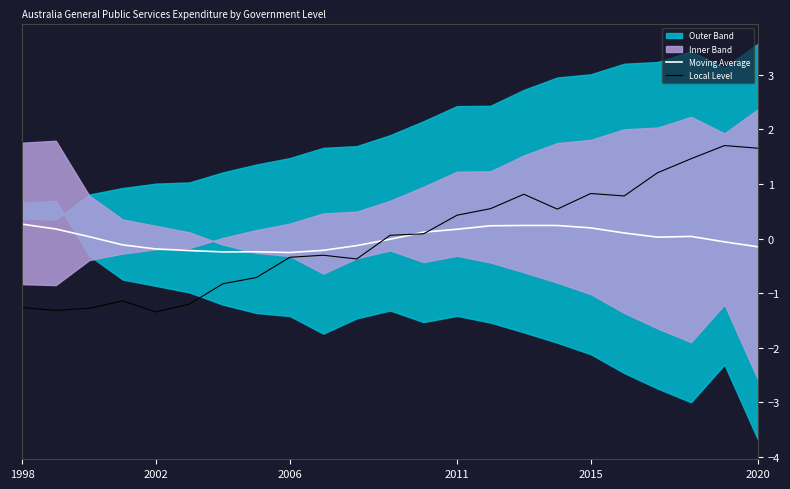

True or false: Moving Average has more than 0 points higher than both neighbors.

True